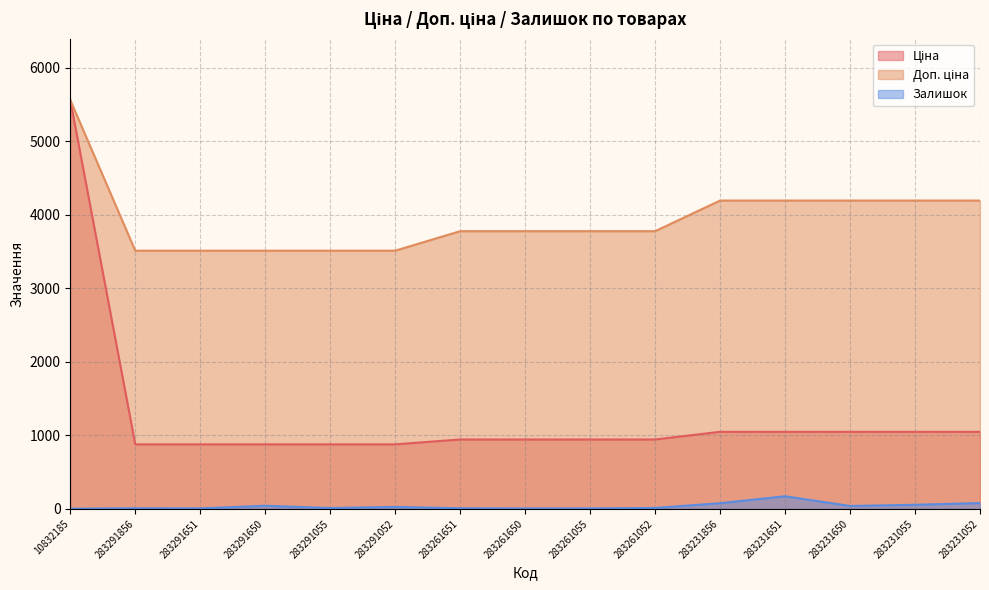

Reading left to right, list all the values displayed in this chart.

Ціна: 10832185=5560.3	283291856=878.0	283291651=878.0	283291650=878.0	283291055=878.0	283291052=878.0	283261651=944.2	283261650=944.2	283261055=944.2	283261052=944.2	283231856=1048.4	283231651=1048.4	283231650=1048.4	283231055=1048.4	283231052=1048.4
Доп. ціна: 10832185=5560.3	283291856=3511.9	283291651=3511.9	283291650=3511.9	283291055=3511.9	283291052=3511.9	283261651=3777.0	283261650=3777.0	283261055=3777.0	283261052=3777.0	283231856=4193.5	283231651=4193.5	283231650=4193.5	283231055=4193.5	283231052=4193.5
Залишок: 10832185=3.0	283291856=9.0	283291651=7.0	283291650=43.0	283291055=12.0	283291052=27.0	283261651=9.0	283261650=6.0	283261055=7.0	283261052=13.0	283231856=78.0	283231651=172.0	283231650=40.0	283231055=56.0	283231052=80.0